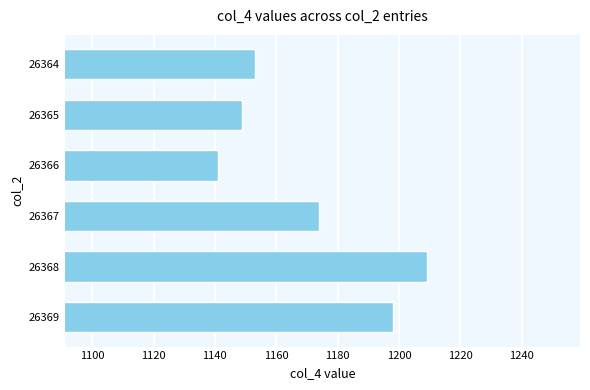

Between 26367 and 26365, which is larger?

26367